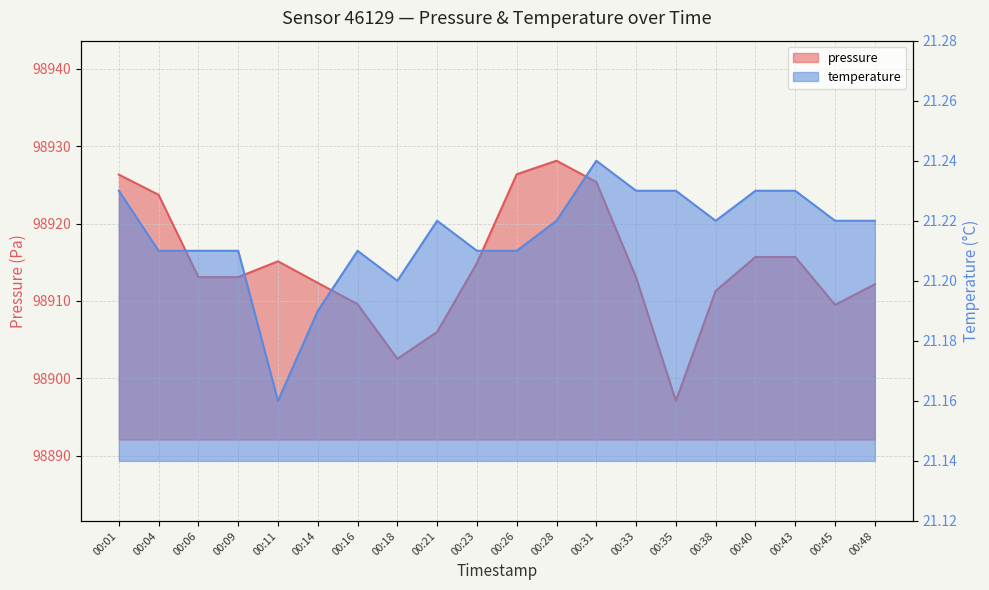

At how many categories does at least one series exceed 48786?

20